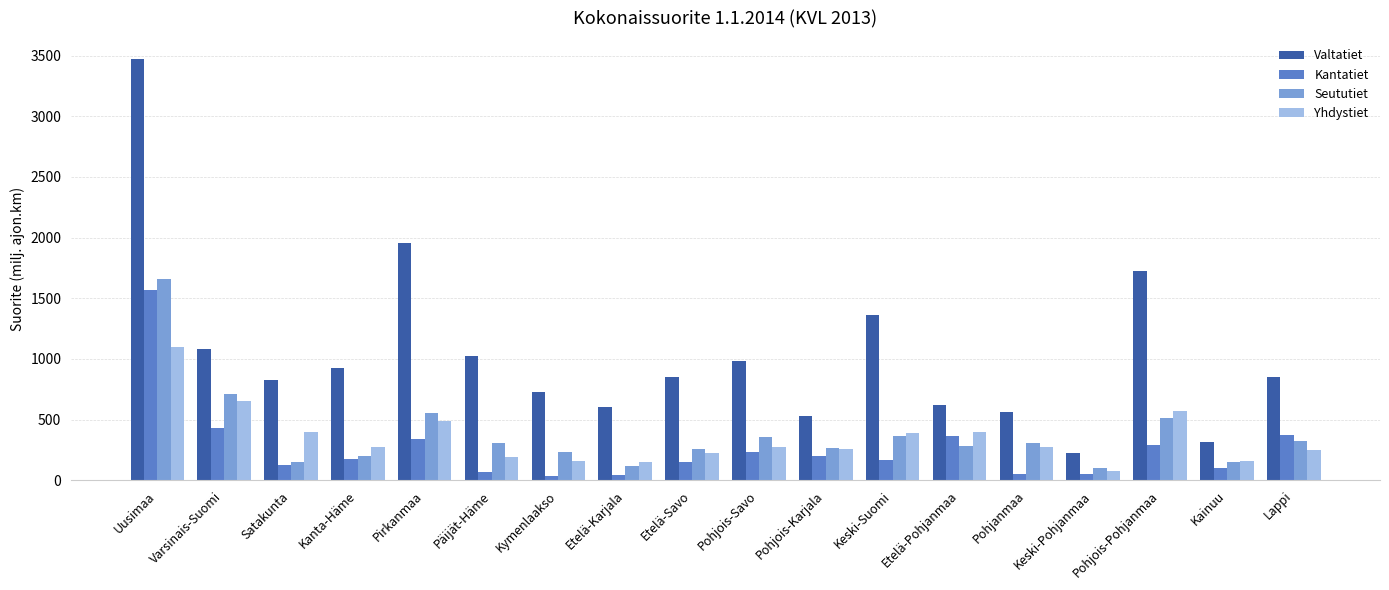

Does the chart contain any negative values?

No